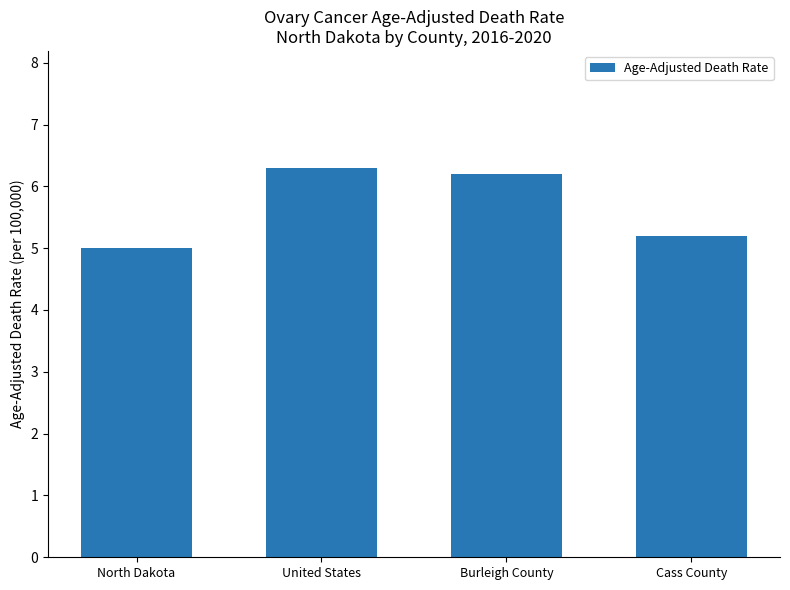

Where is the data nearest to the value 5?

North Dakota